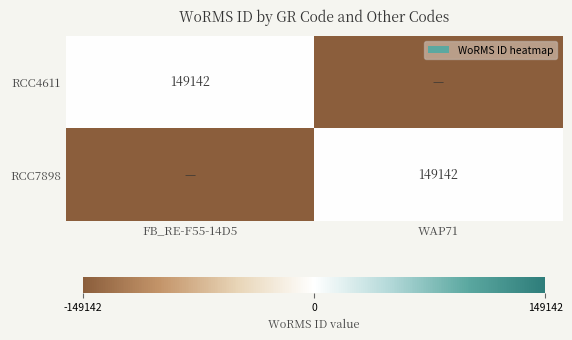

The RCC7898 series shows 34580 at WAP71. True or false?

False